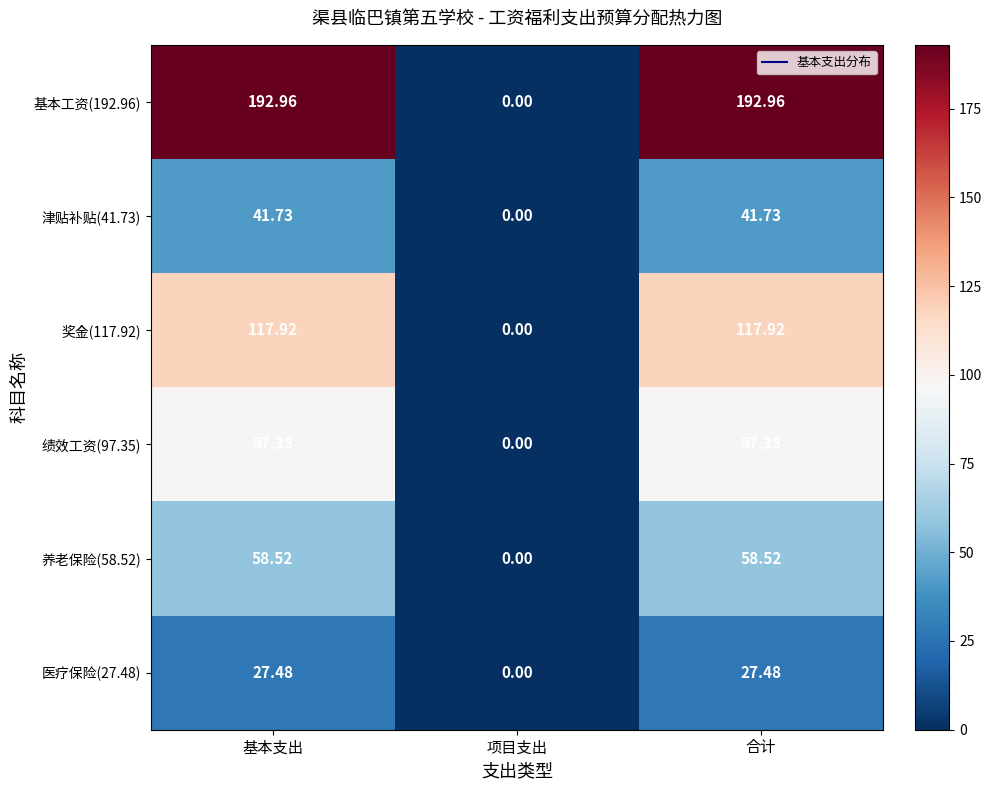

How many data points does each series have?

3